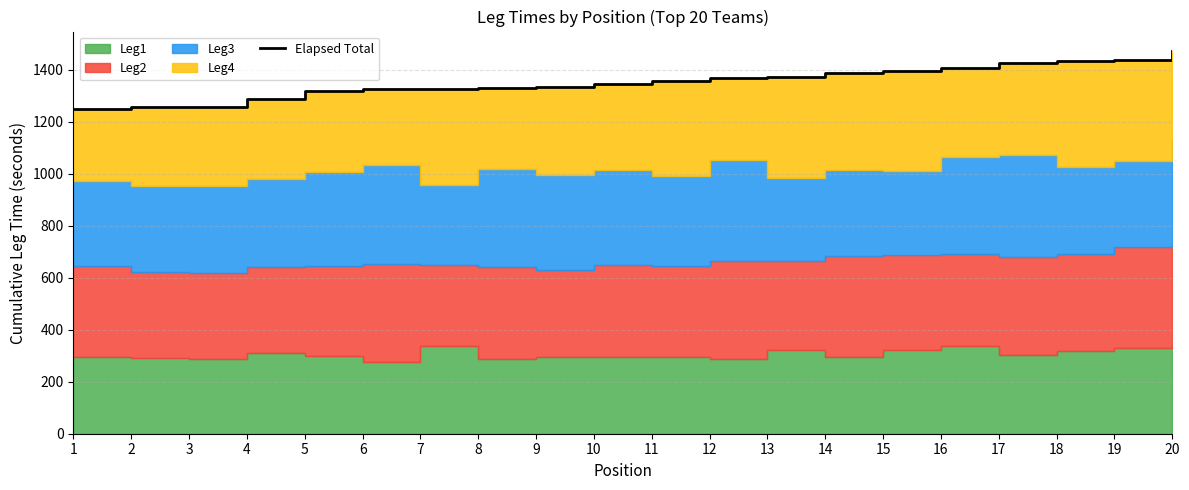

How many data points does each series have?

20